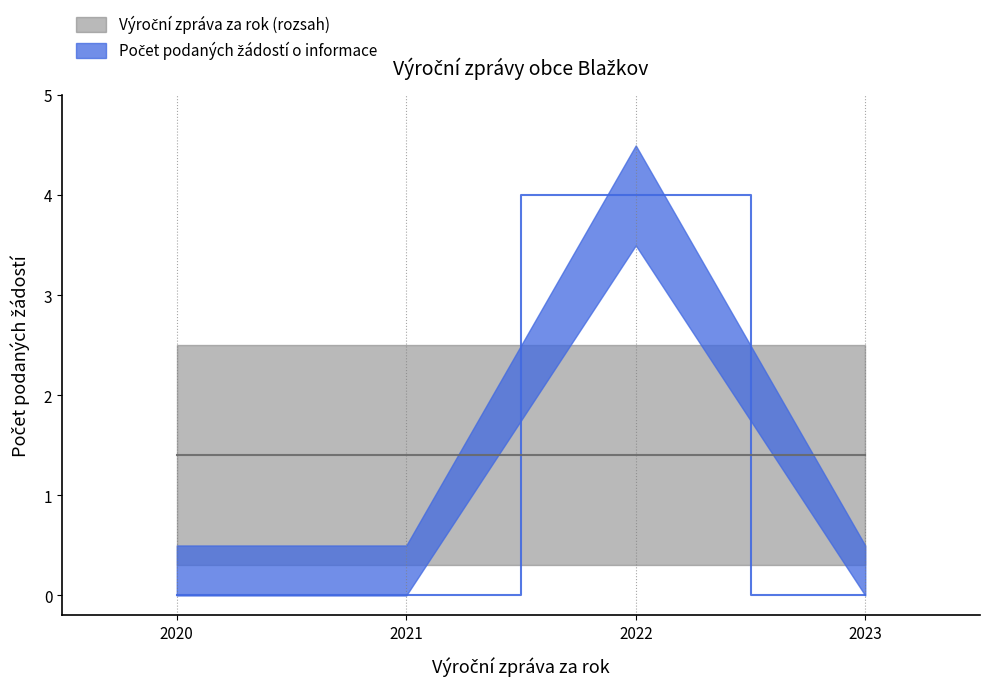

The value at 2021 is -1. True or false?

False